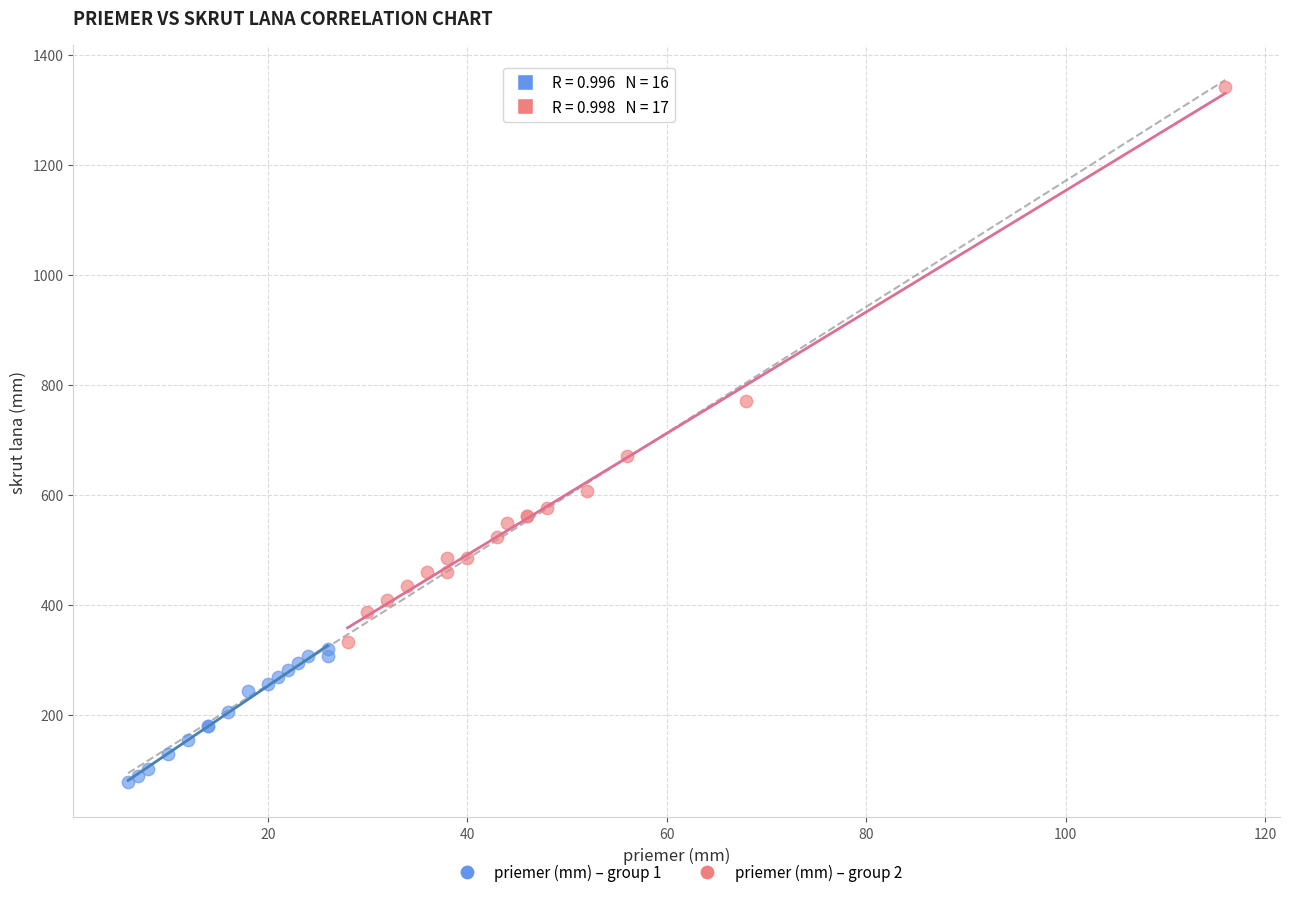

Which series reaches the maximum Y coordinate?

priemer (mm) – group 2